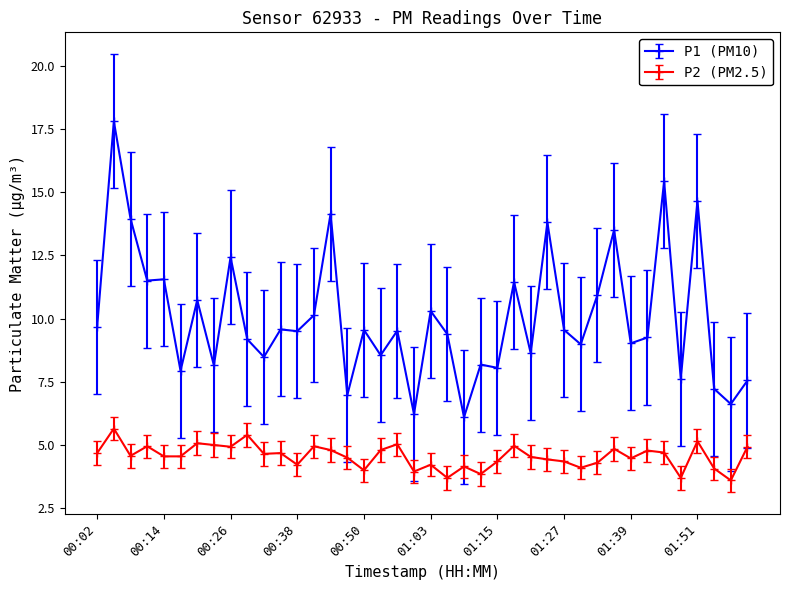

What is the difference between the second highest and second lowest values in the P2 (PM2.5) series?

1.7